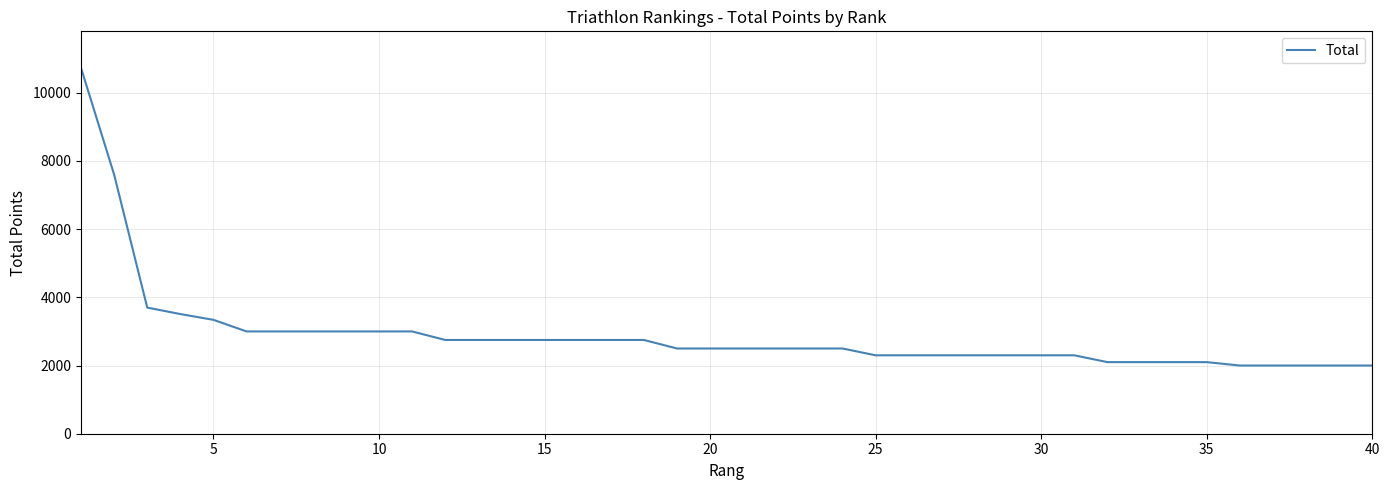

What is the smallest value displayed?

2000